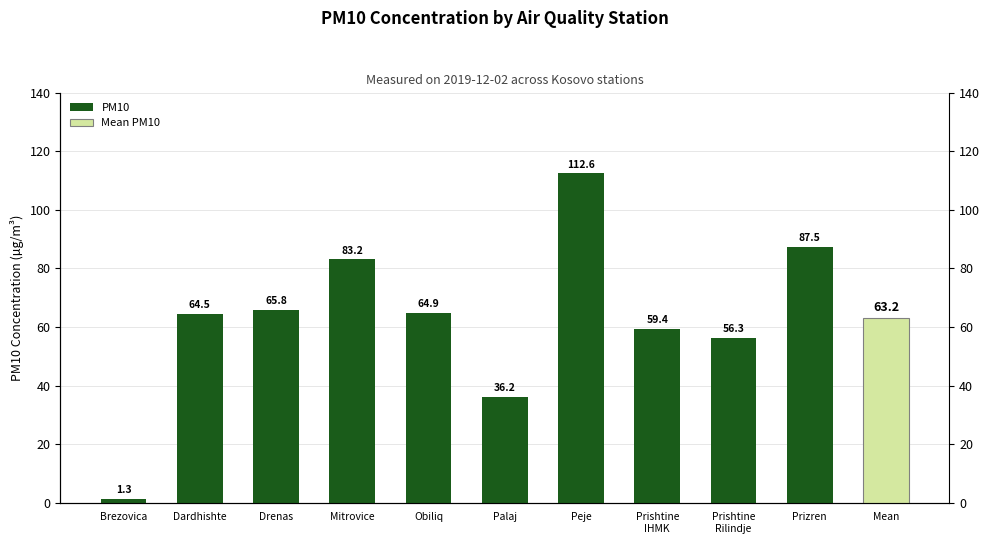

What is the minimum value shown in the chart?

1.3